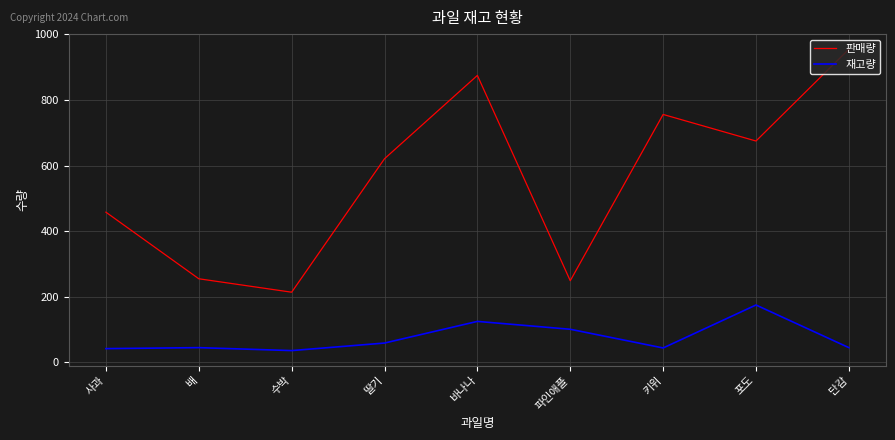

What is the smallest value displayed?

36